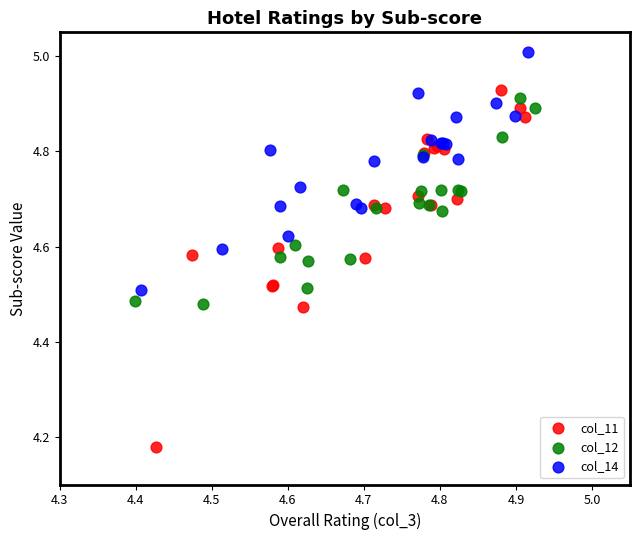

Which series reaches the maximum Y coordinate?

col_14